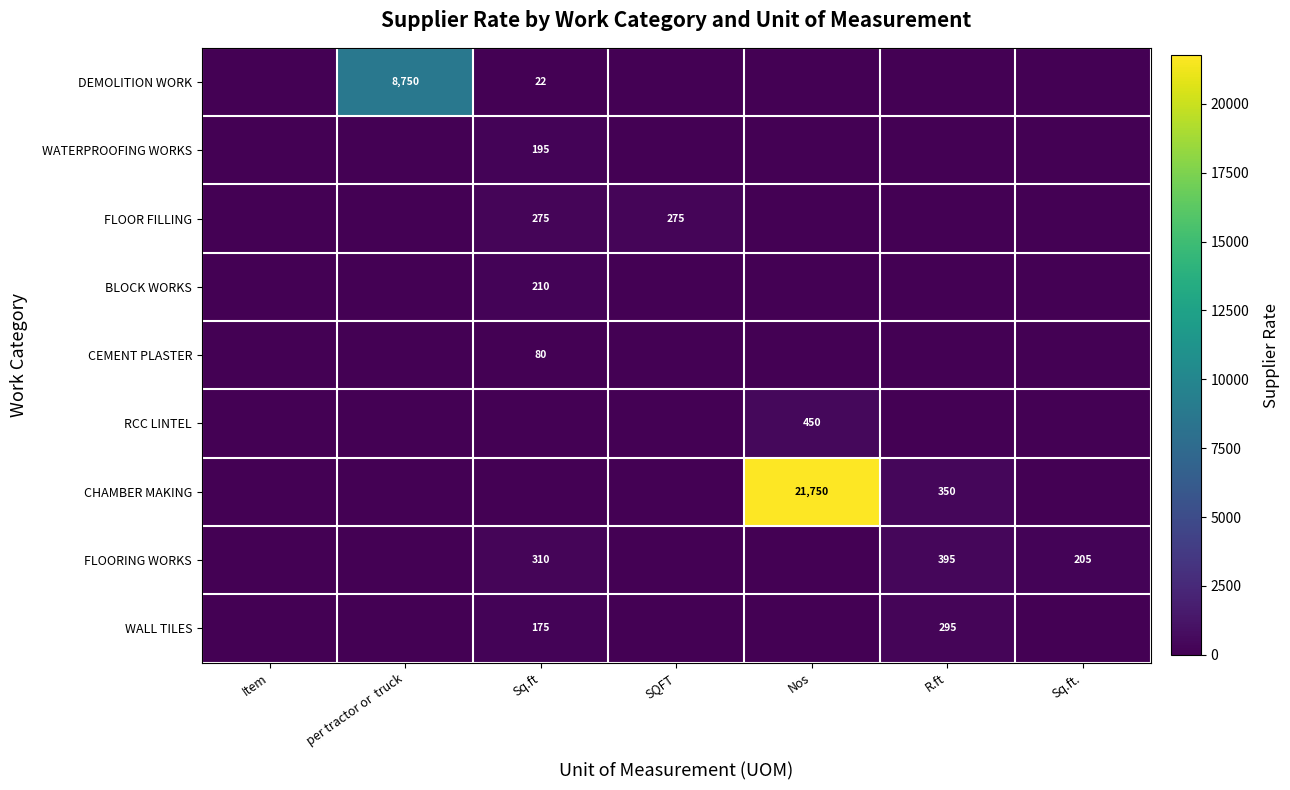

Is the value of FLOORING WORKS at R.ft greater than the value of RCC LINTEL at Nos?

No